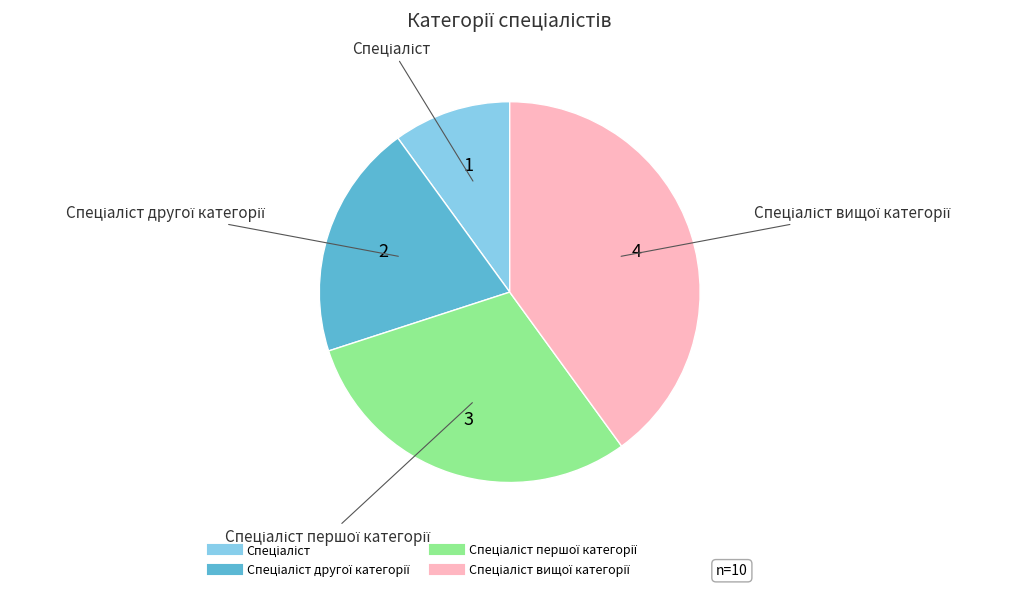

Is there any slice that represents more than half of the pie?

No